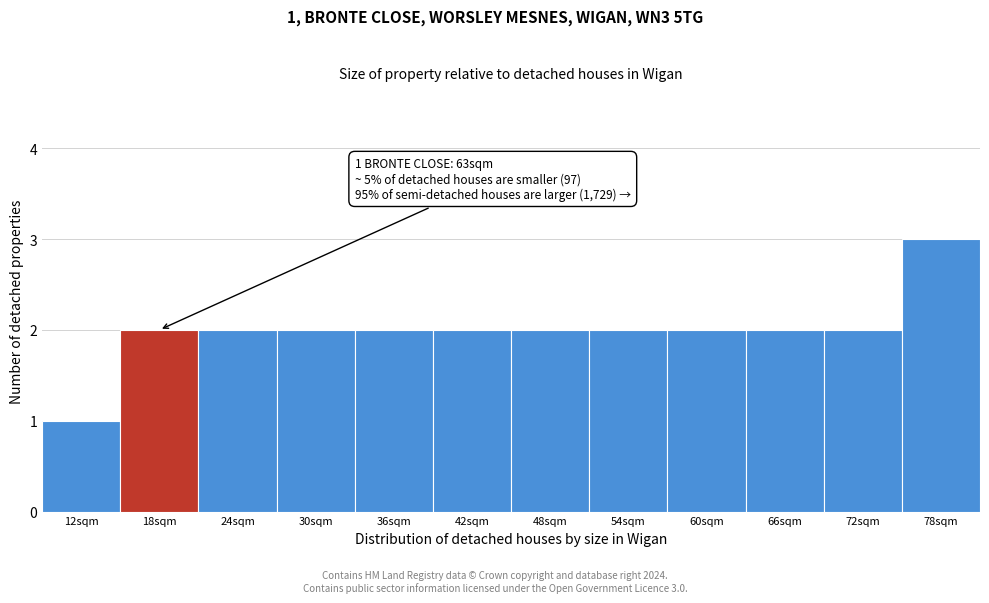

Reading right to left, extract all data points from this chart.

78sqm=3	72sqm=2	66sqm=2	60sqm=2	54sqm=2	48sqm=2	42sqm=2	36sqm=2	30sqm=2	24sqm=2	18sqm=2	12sqm=1